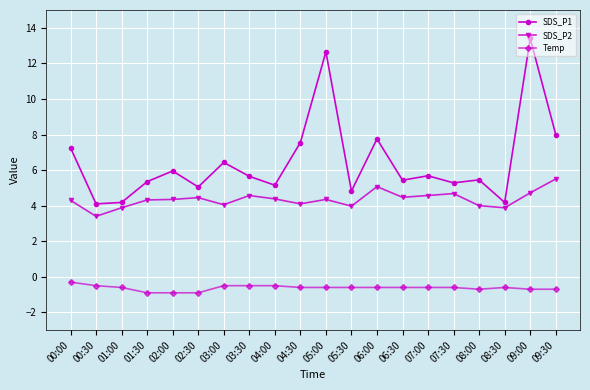

What is the maximum value for SDS_P2?

5.5